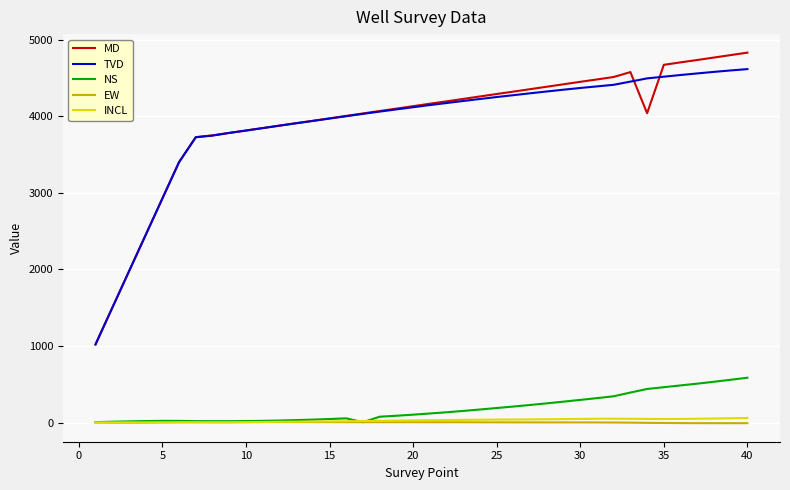

Which series has the widest spread of values?

MD